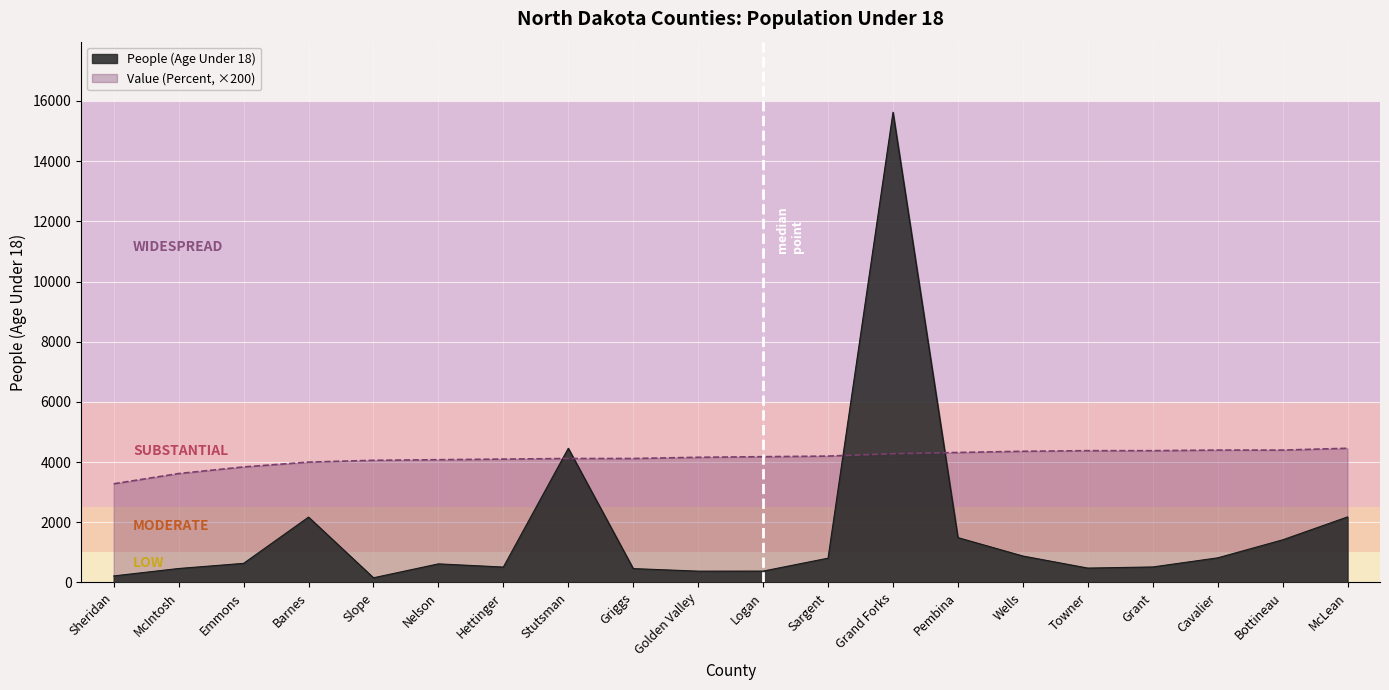

True or false: Value (Percent) and People (Age Under 18) cross at least once.

True